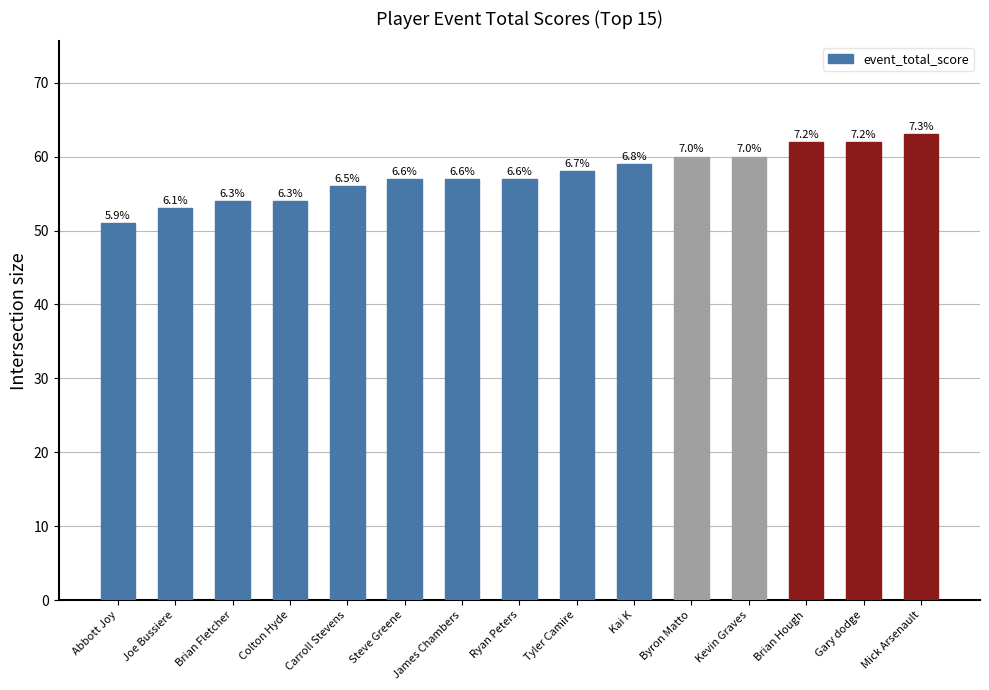

What is the value of the 12th bar from the left?

60